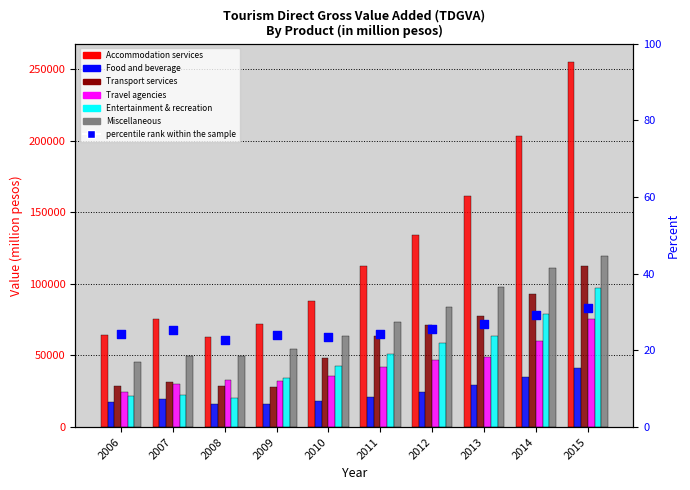

What are all the series names shown in the legend?

Accommodation services, Food and beverage, Transport services, Travel agencies, Entertainment & recreation, Miscellaneous